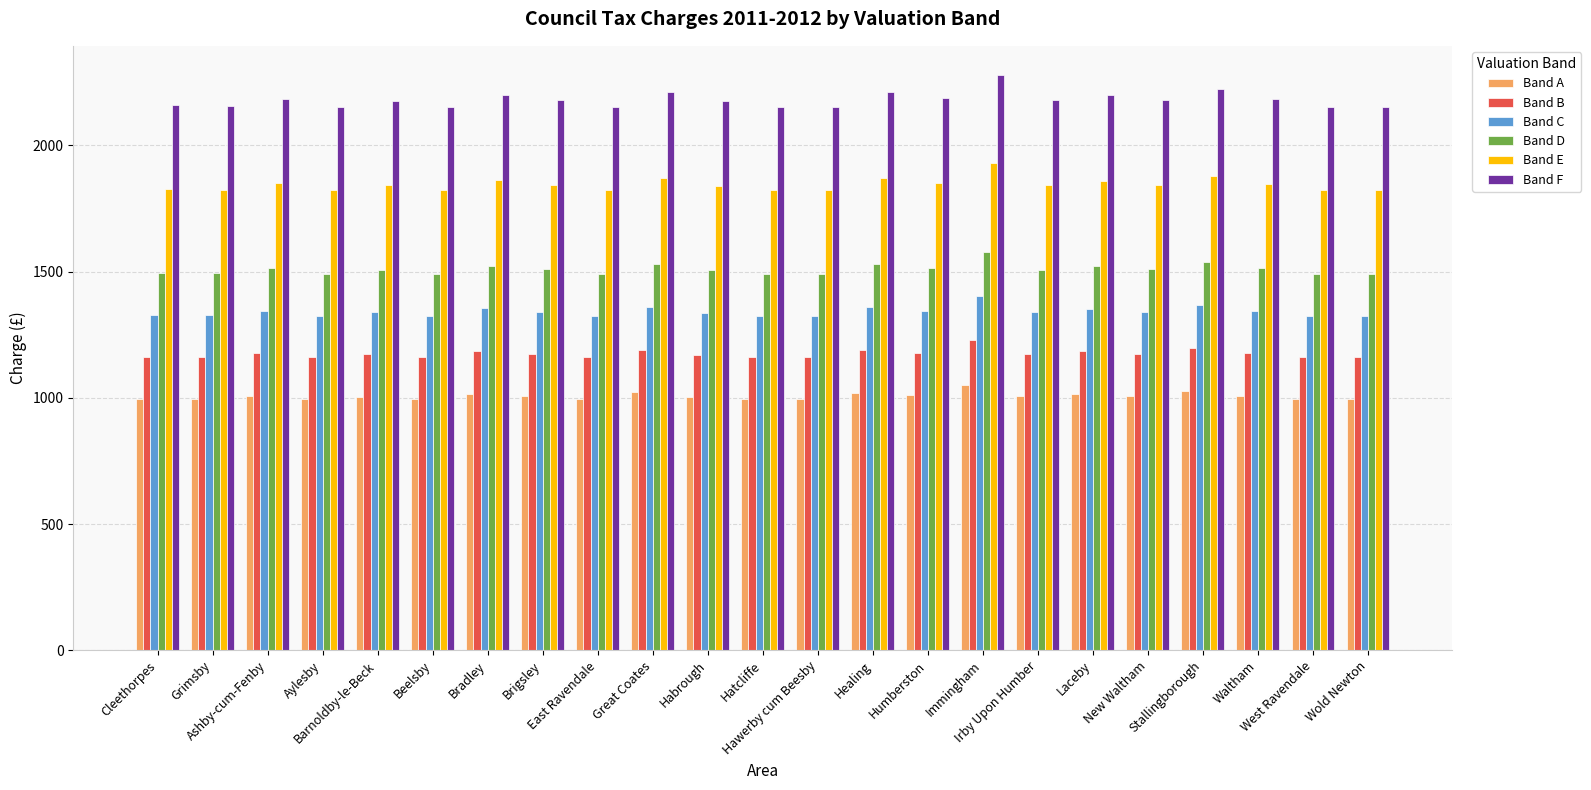

What is the difference between the second highest and second lowest values in the Band E series?

57.4